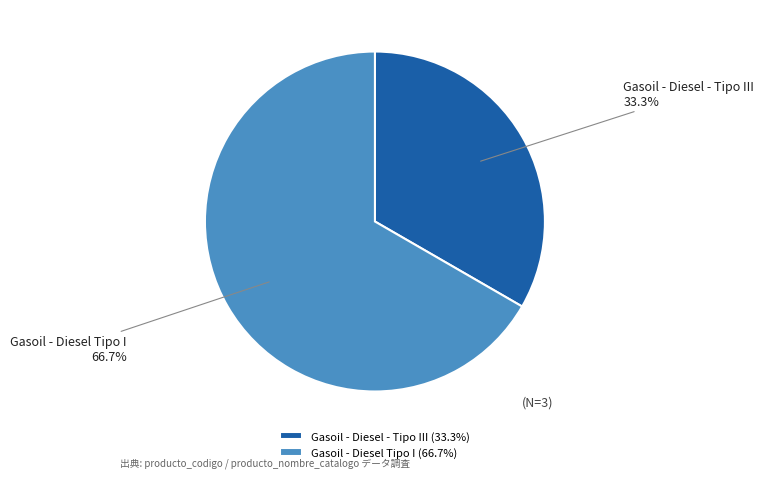

To the nearest percent, what percentage of the pie is Gasoil - Diesel Tipo I?

67%